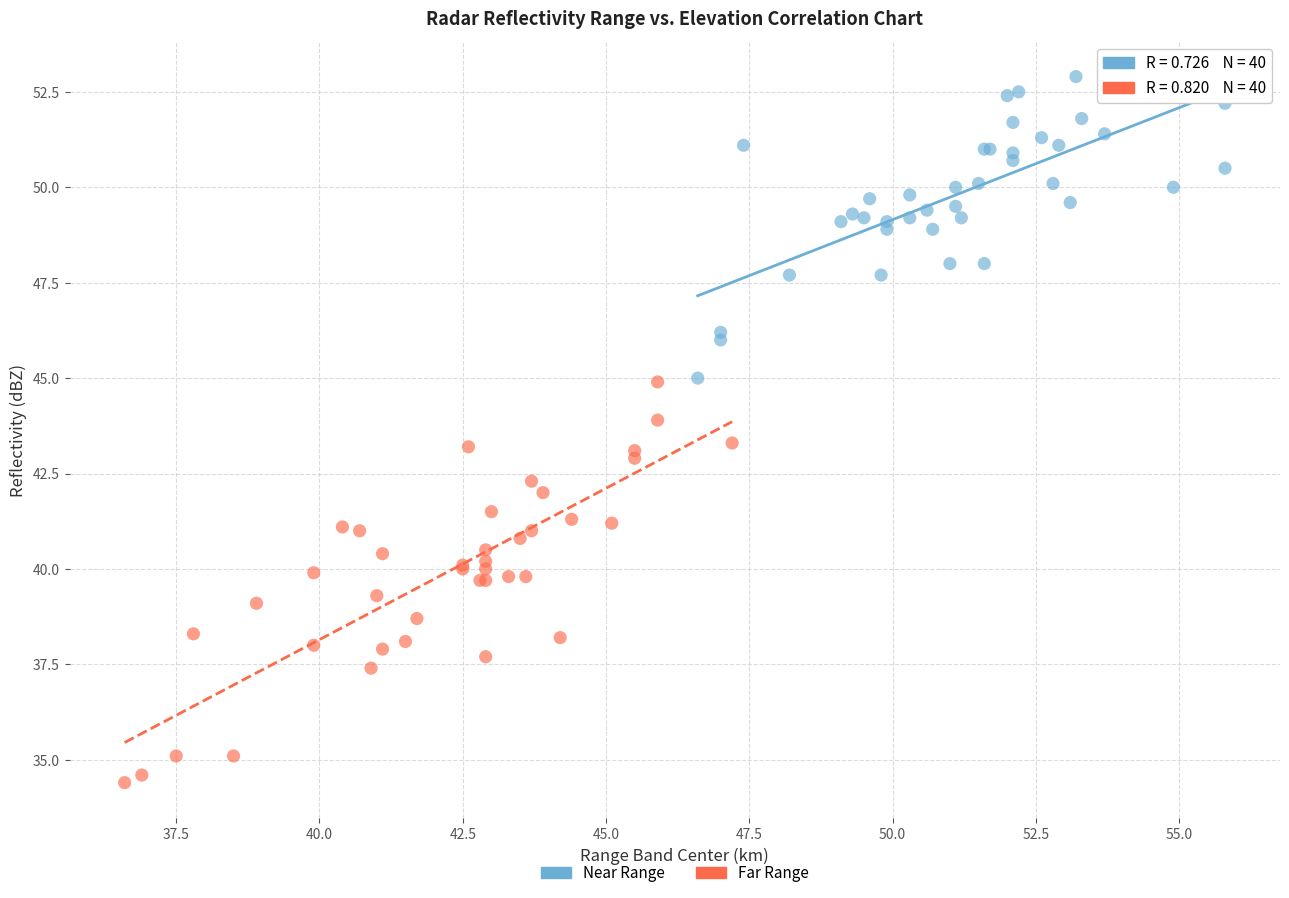

What are all the series names shown in the legend?

Near Range, Far Range